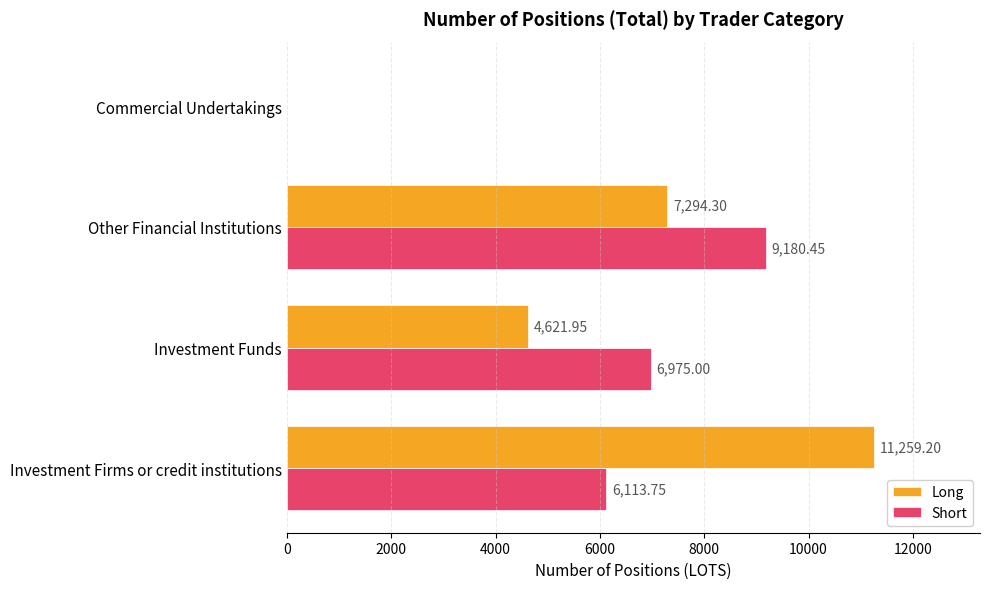

What are all the series names shown in the legend?

Long, Short